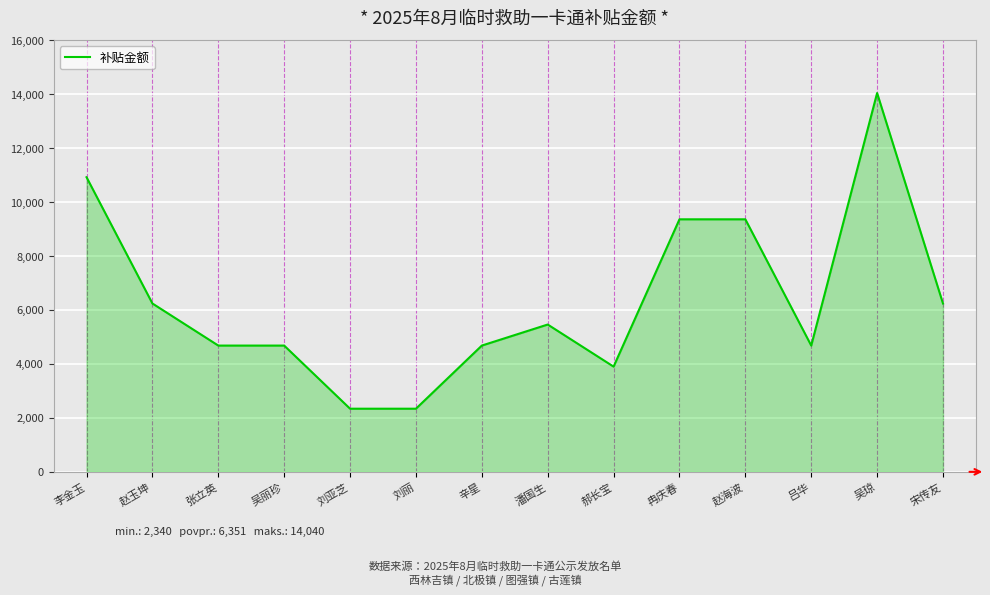

The value at 吴丽珍 is 7604. True or false?

False